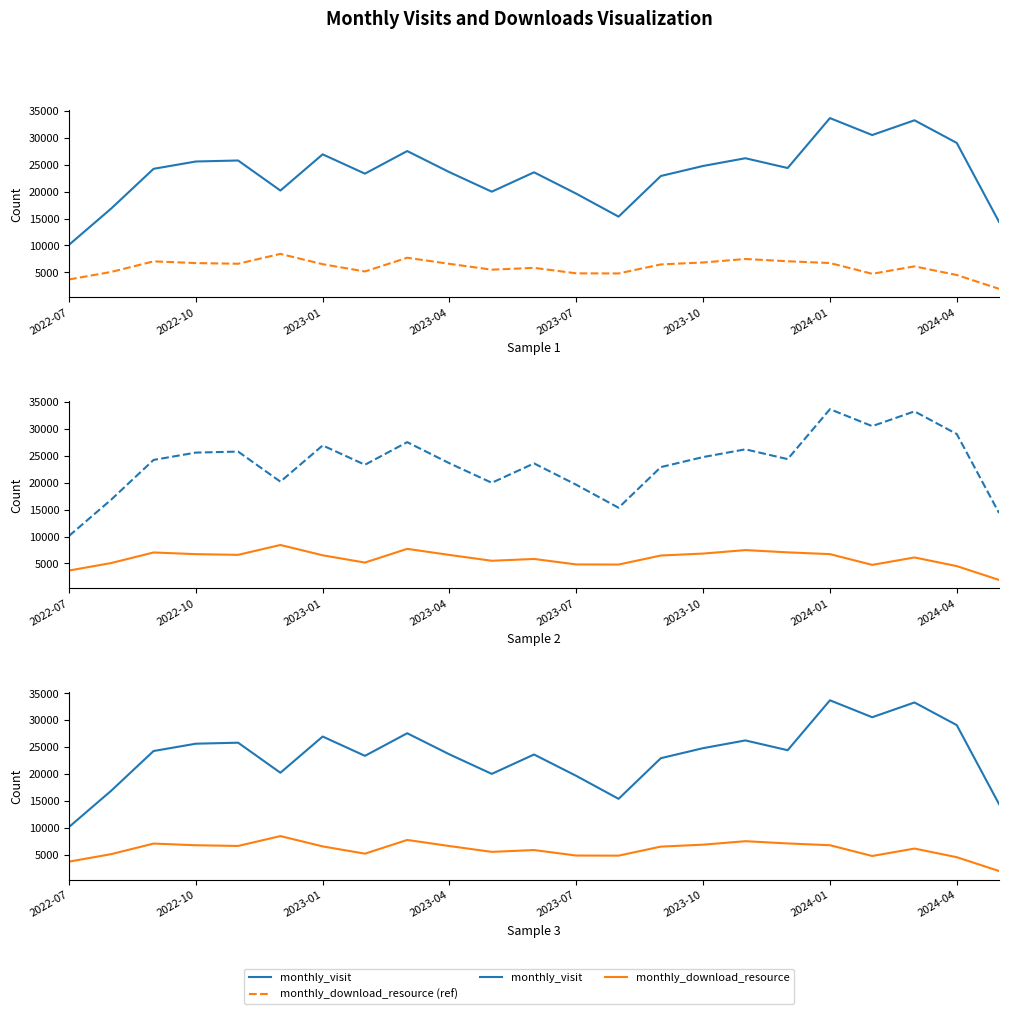

True or false: monthly_download_resource (ref) and monthly_visit intersect in this chart.

False